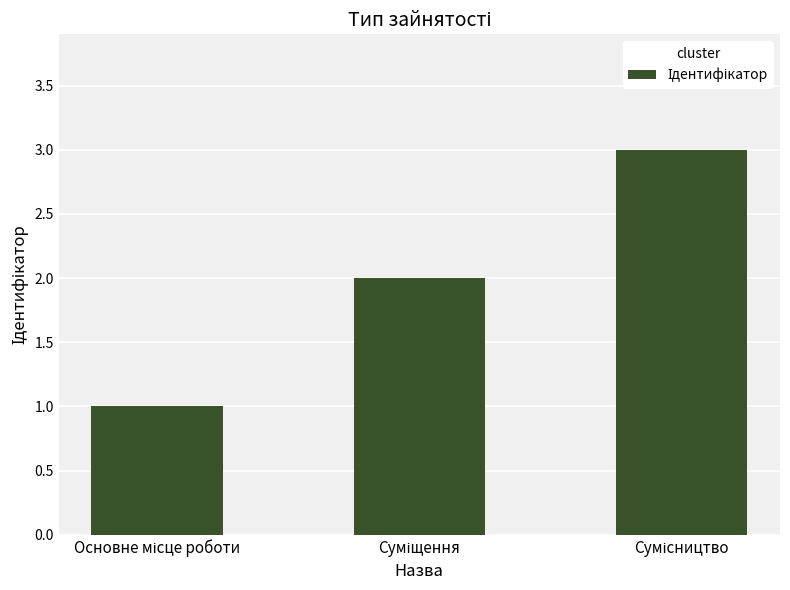

What is the maximum value shown in the chart?

3